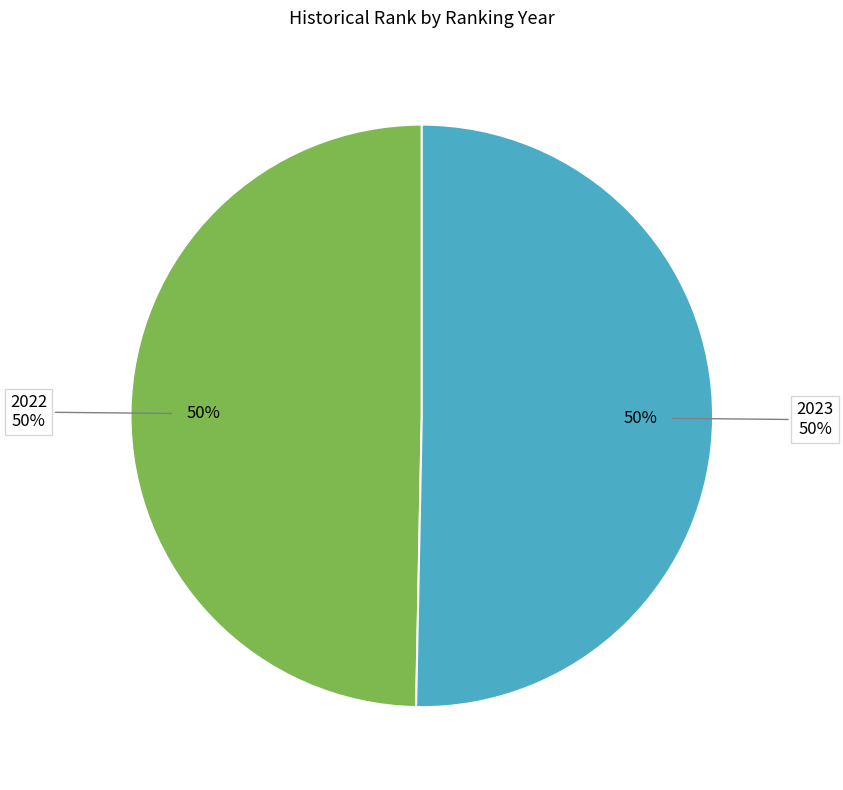

Which slice is the largest?

2023